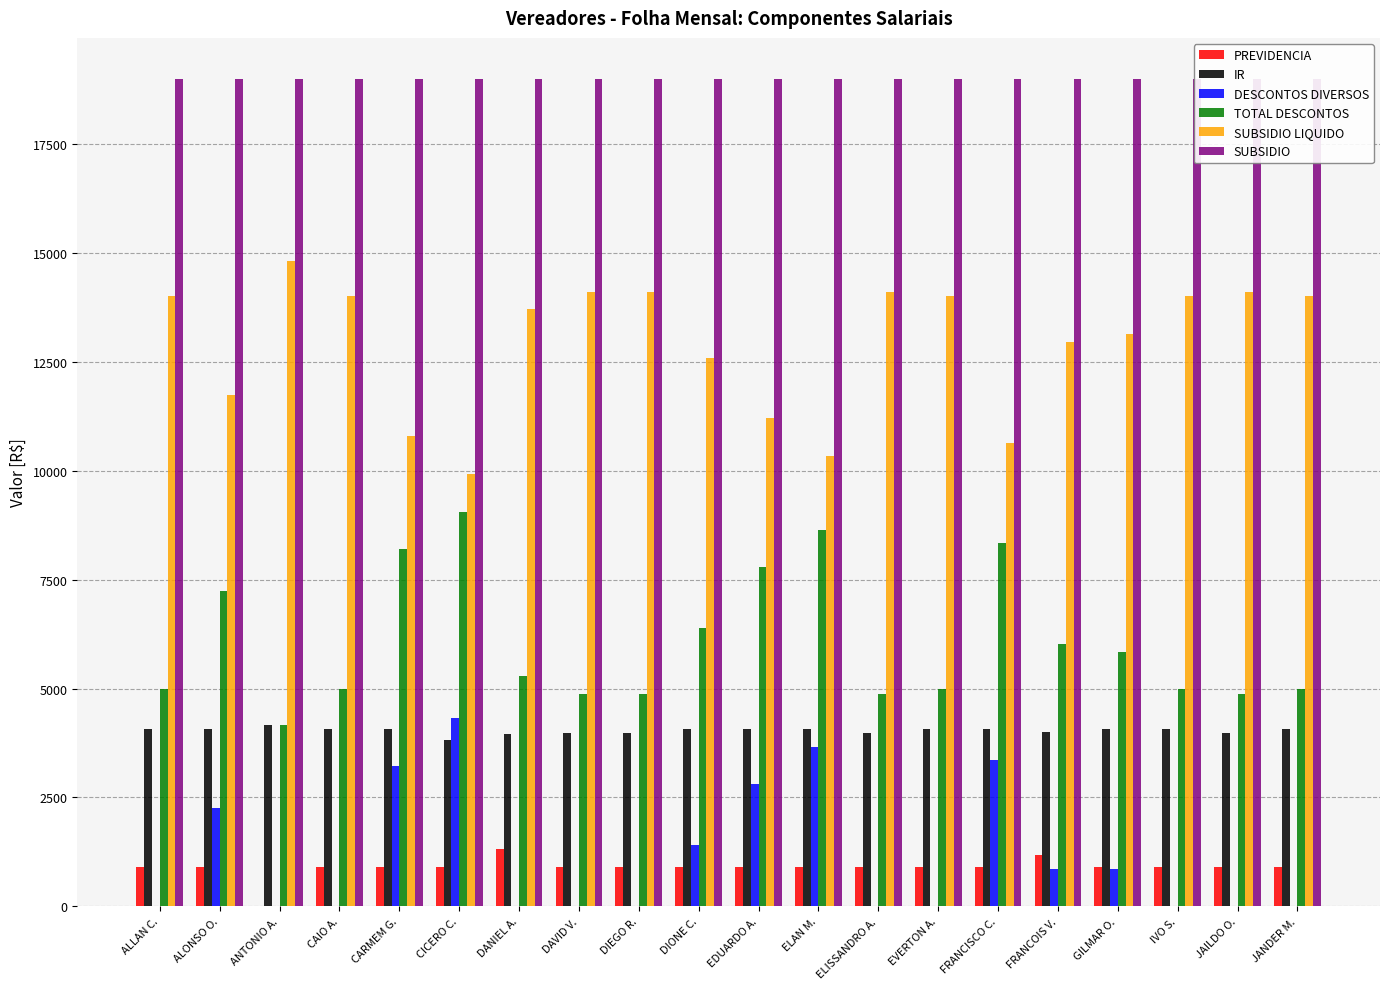

What is the lowest value of the SUBSIDIO series?

18991.7